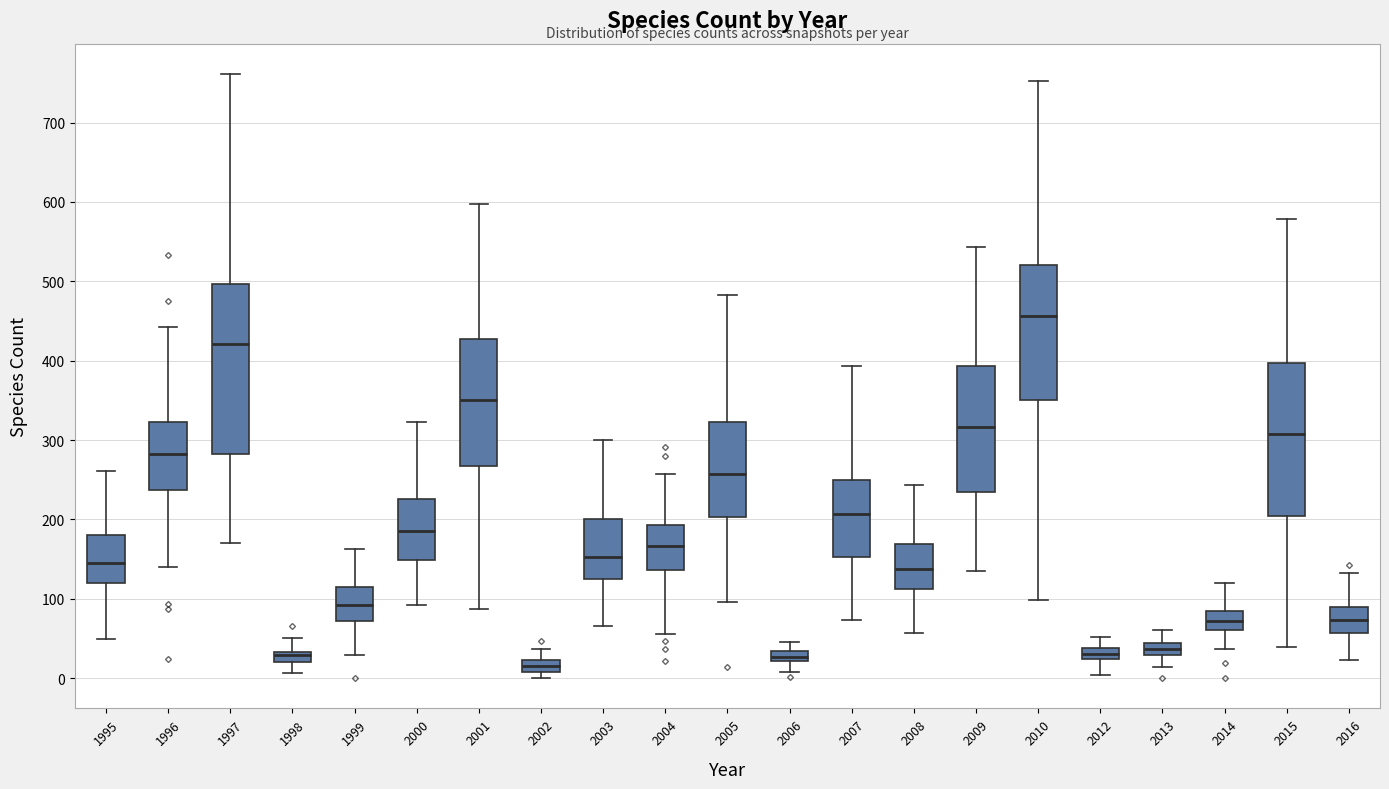

Where does the upper whisker of the box at x = 2009 end on the y-axis? The values are not printed on the chart, so give them approximately, as read against the axis.

540